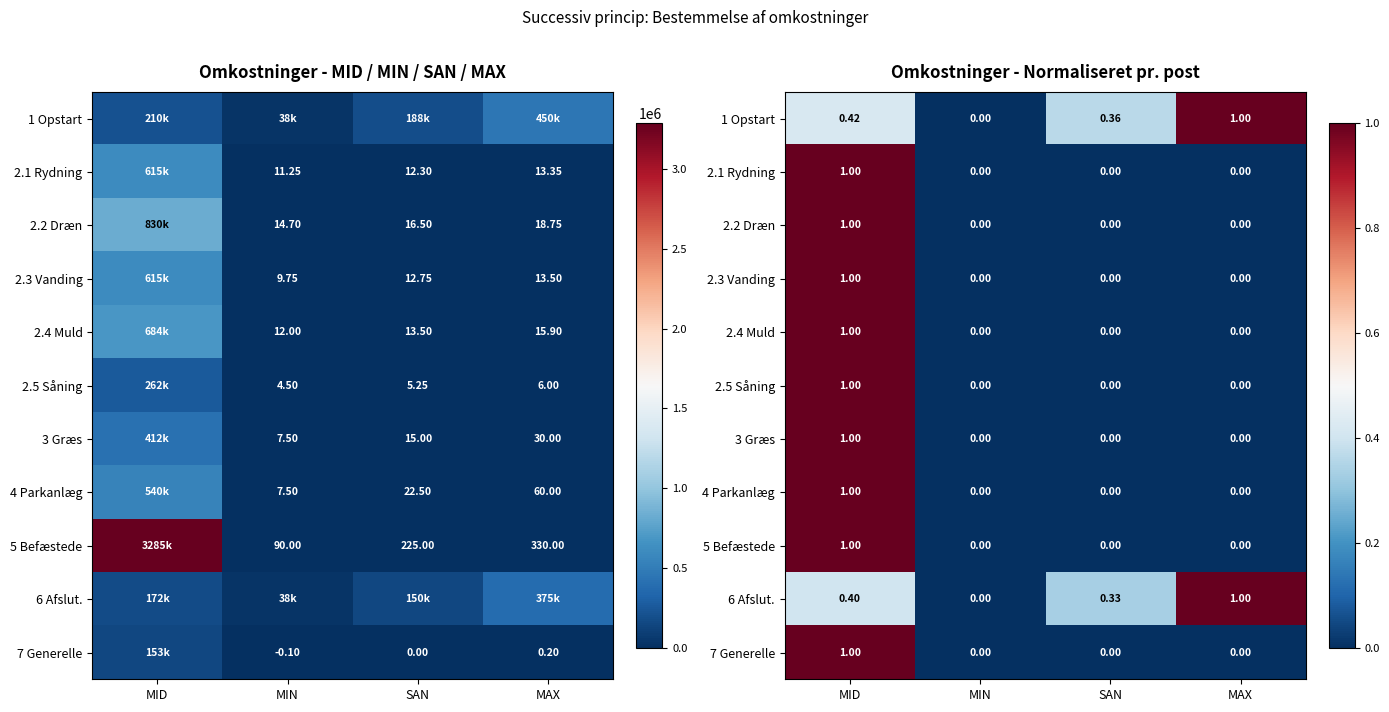

How many series are shown in this chart?

11